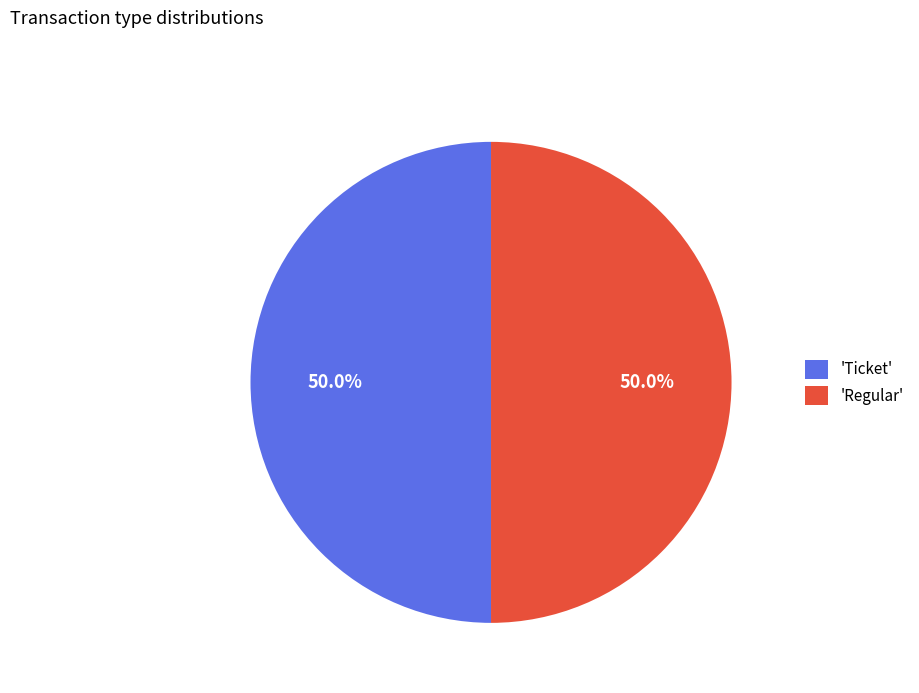

Approximately how many times larger is the value at 'Regular' compared to 'Ticket'?

1.0